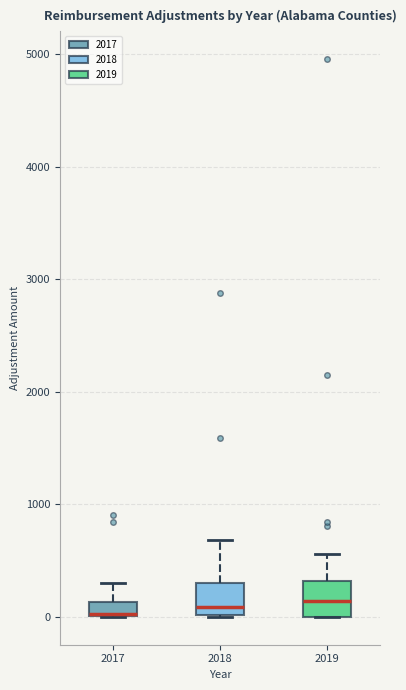

Where does the upper whisker of the box at x = 2017 end on the y-axis? The values are not printed on the chart, so give them approximately, as read against the axis.

300